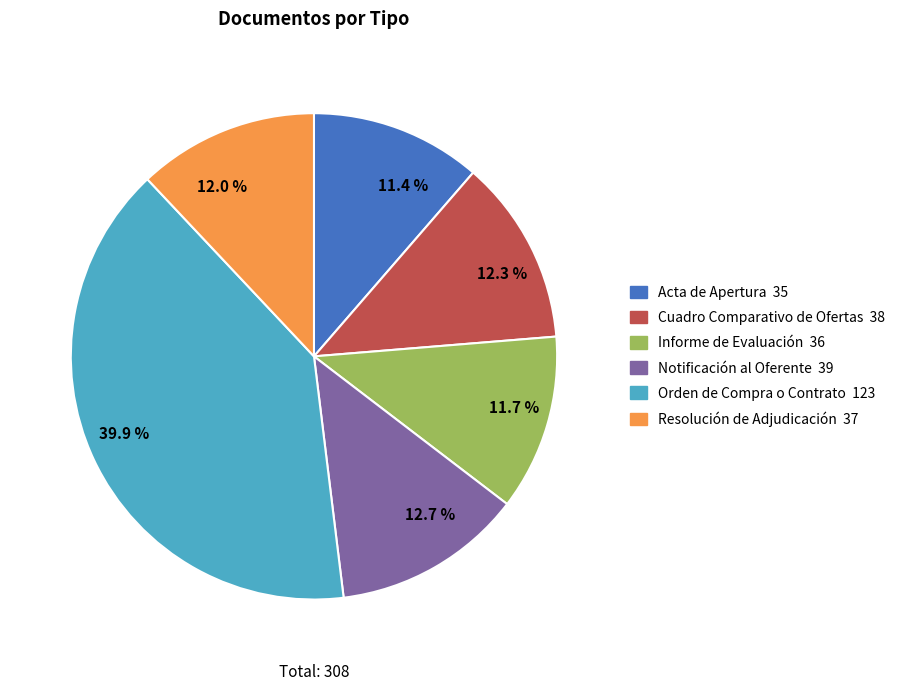

Does any single category account for the majority?

No